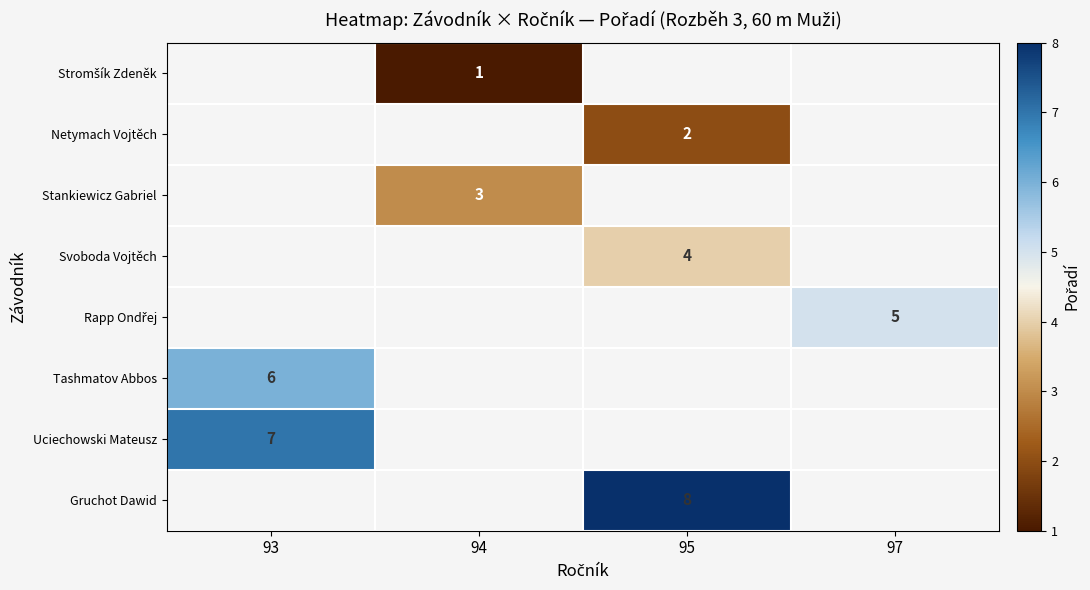

Which label corresponds to the smallest value in the chart?

94